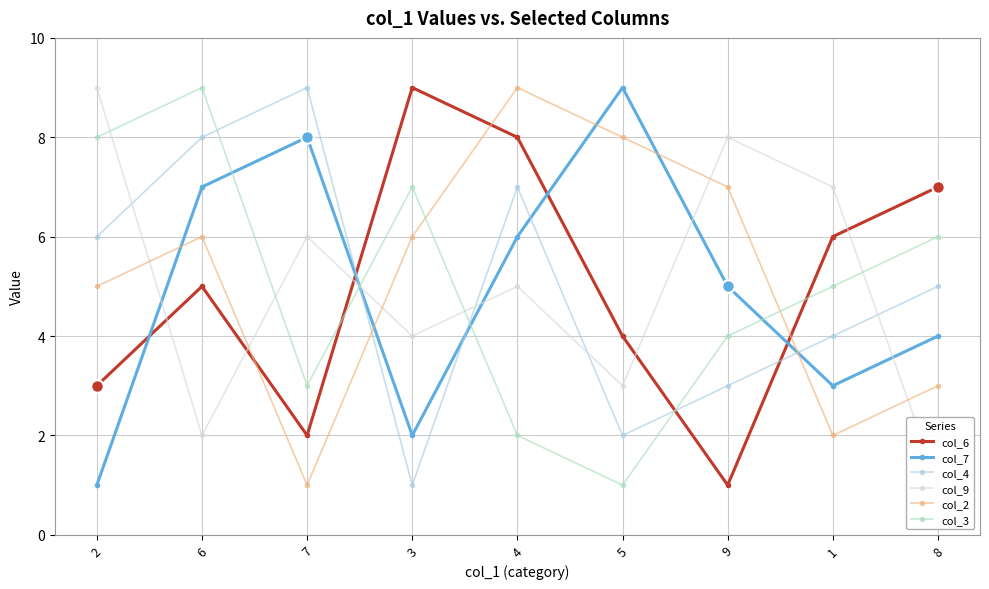

Is it true that col_6 equals 4 at 5?

True